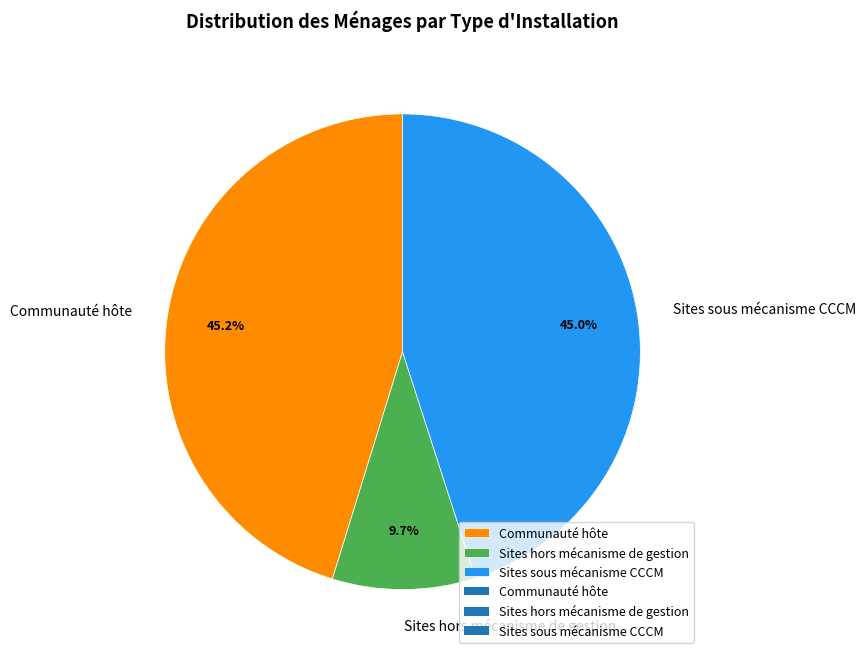

Does any single category account for the majority?

No